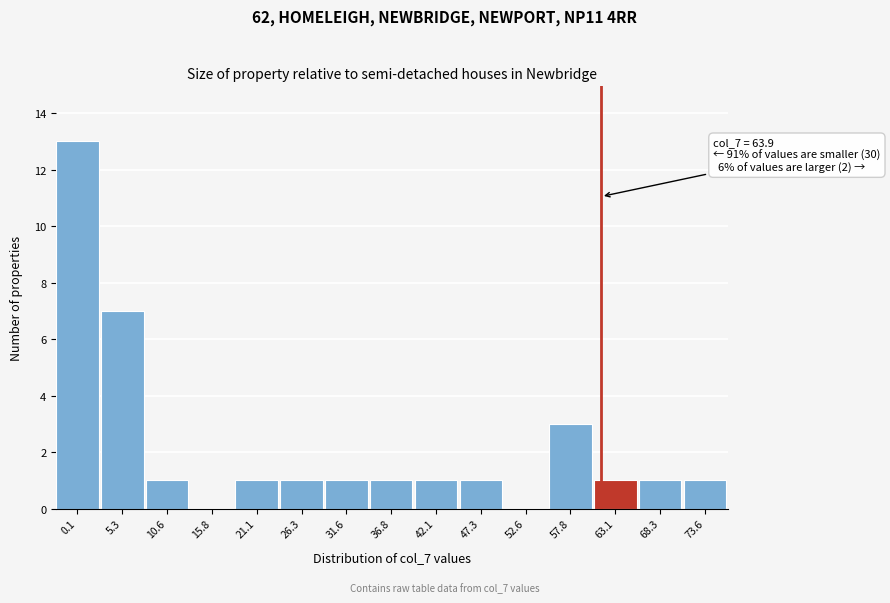

Reading right to left, list all the values displayed in this chart.

73.6=1	68.3=1	63.1=1	57.8=3	52.6=0	47.3=1	42.1=1	36.8=1	31.6=1	26.3=1	21.1=1	15.8=0	10.6=1	5.3=7	0.1=13